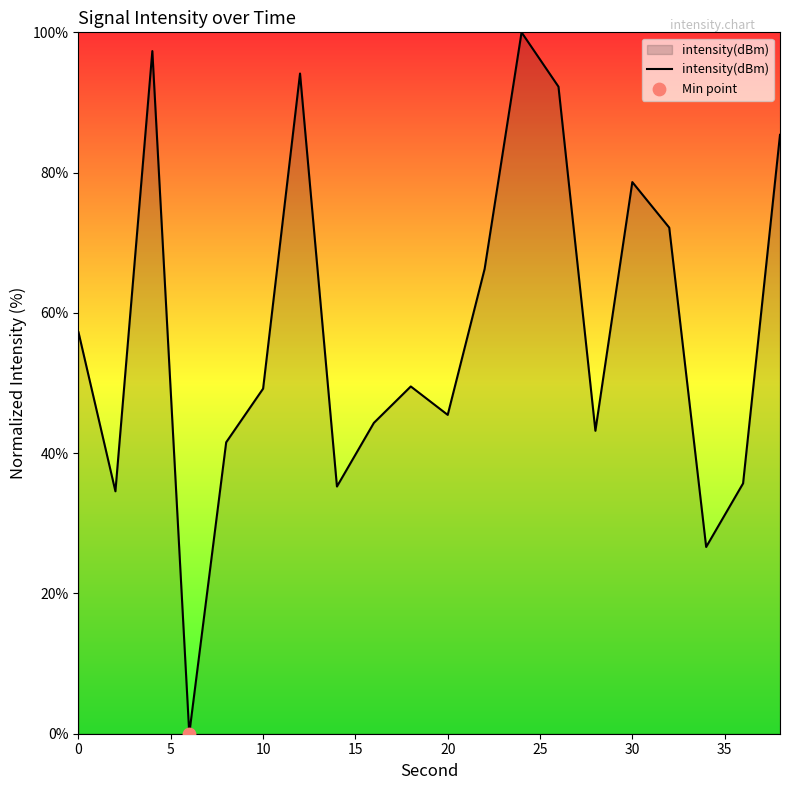

What is the maximum value shown in the chart?

100.0